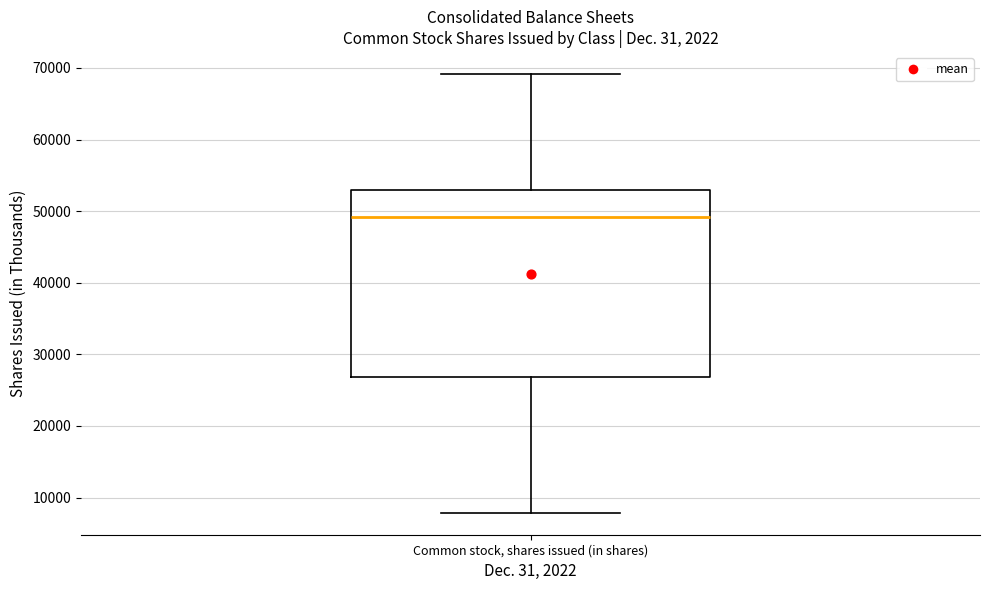

Read this box plot against the y-axis: the position of the median line, the range covered by the box, and the ends of both whiskers. The values are not printed on the chart, so give them approximately, as read against the axis.

median 49000, box 27000 to 53000, whiskers 8000 to 69000